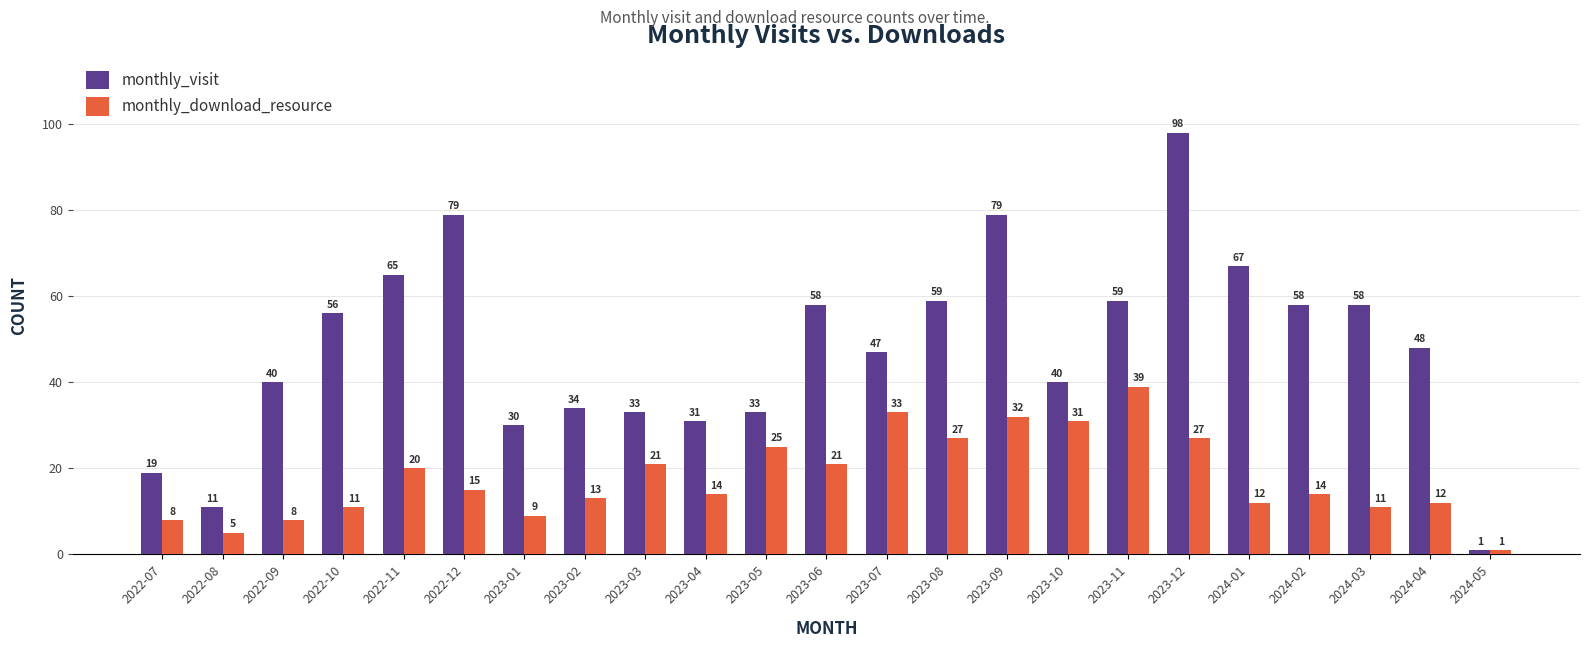

The monthly_download_resource series shows 39 at 2023-11. True or false?

True